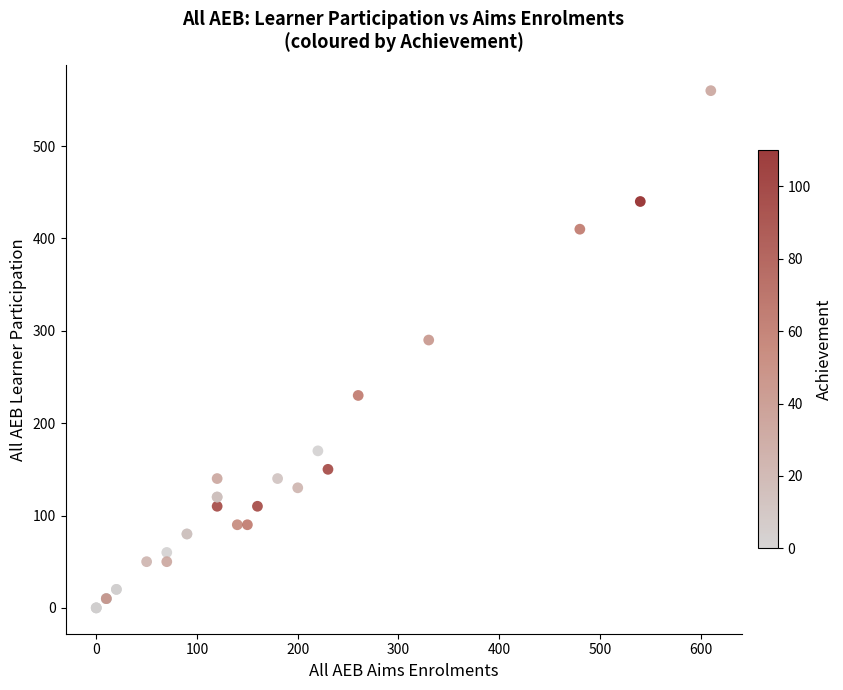

What Y value in the scatter plot is closest to 280?

290